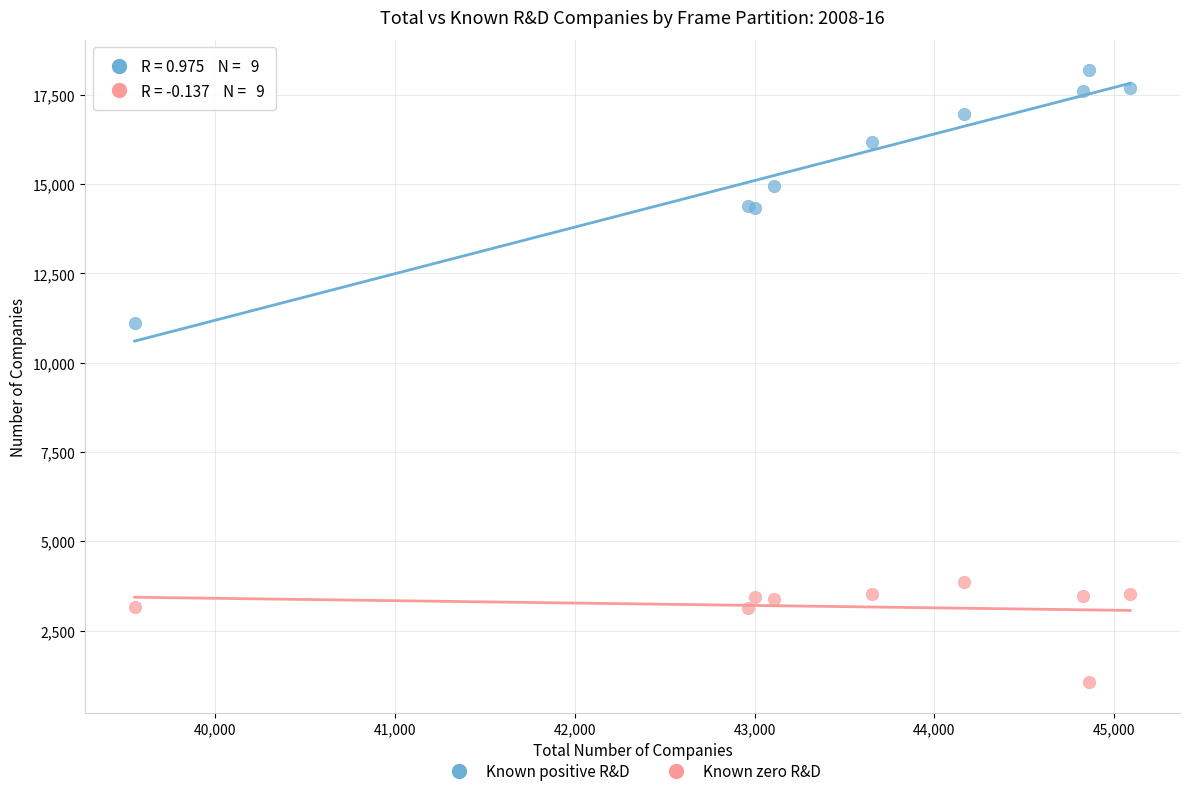

Which series reaches the minimum Y coordinate?

Known zero R&D